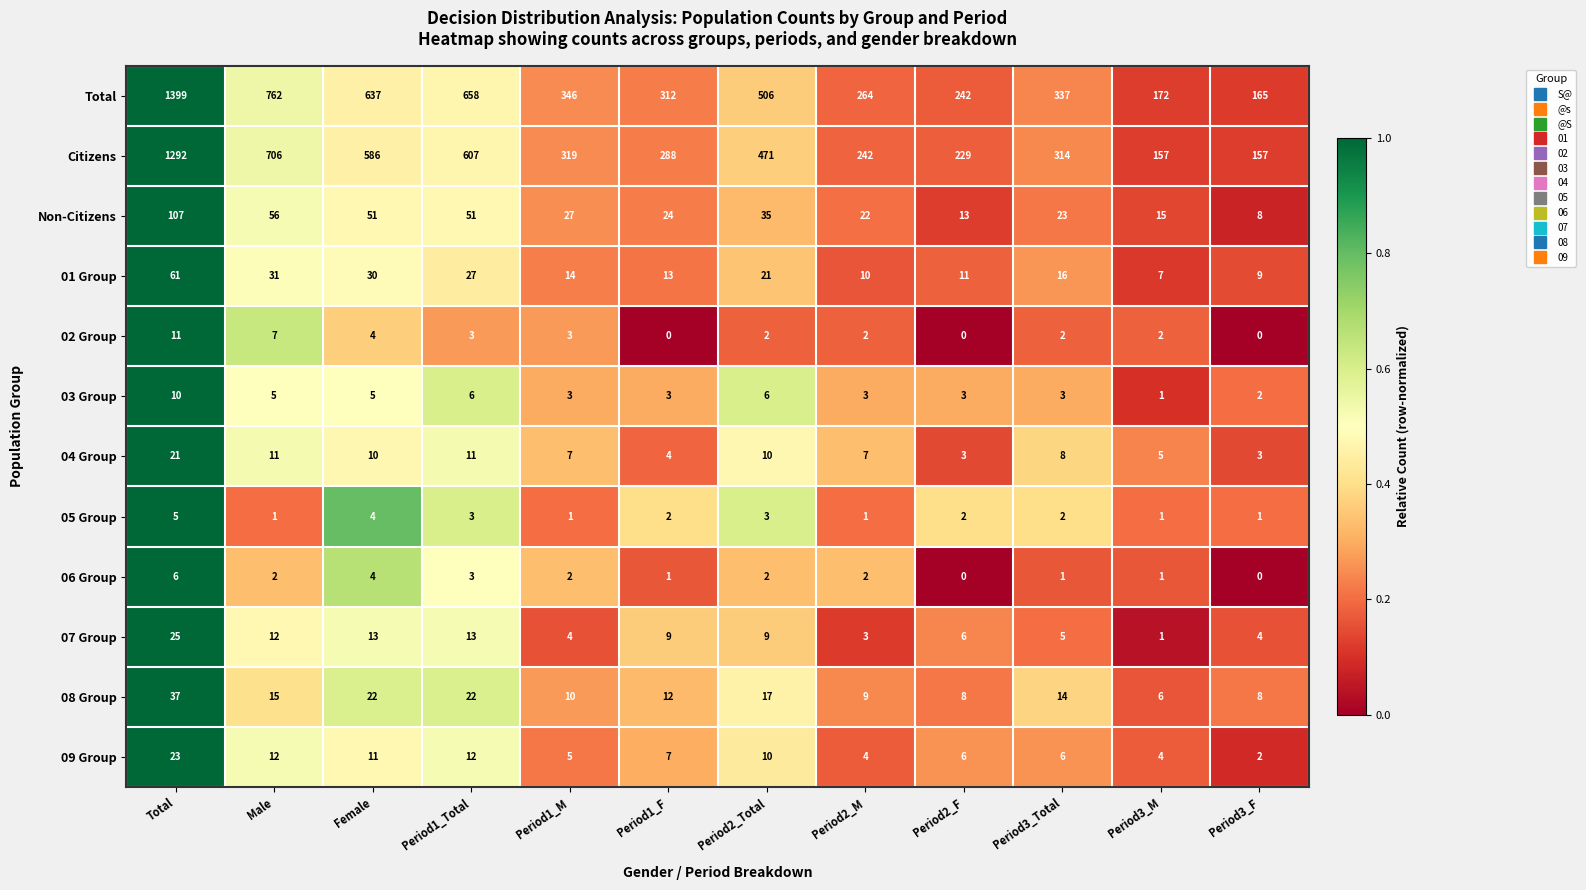

The value of 09 Group at Period2_M is 1. True or false?

False